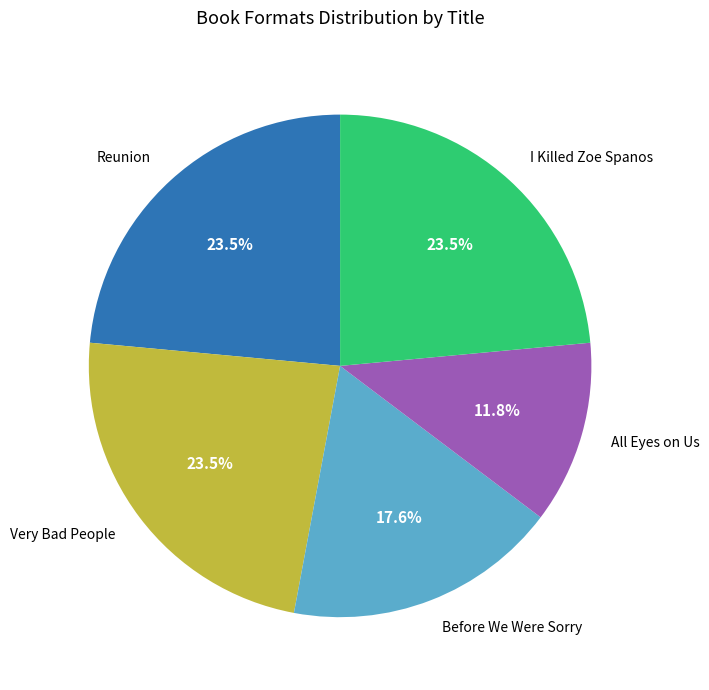

What portion of the pie excludes Very Bad People?

76.5%